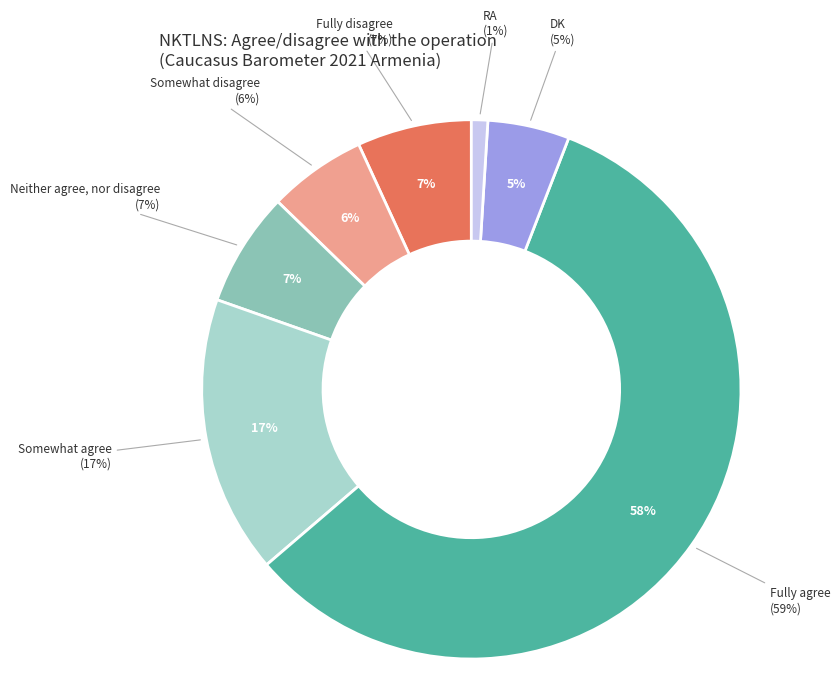

Combined, what portion of the pie is Somewhat agree and RA?

17.6%